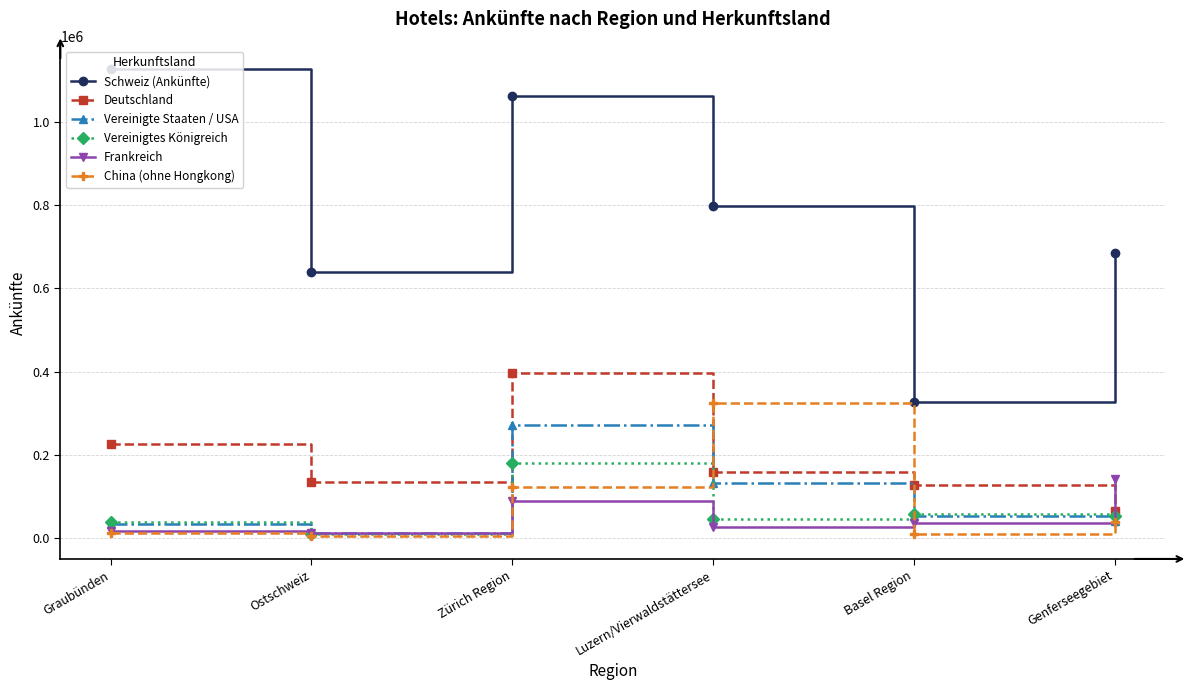

Is it true that China (ohne Hongkong) equals 529663 at Luzern/Vierwaldstättersee?

False